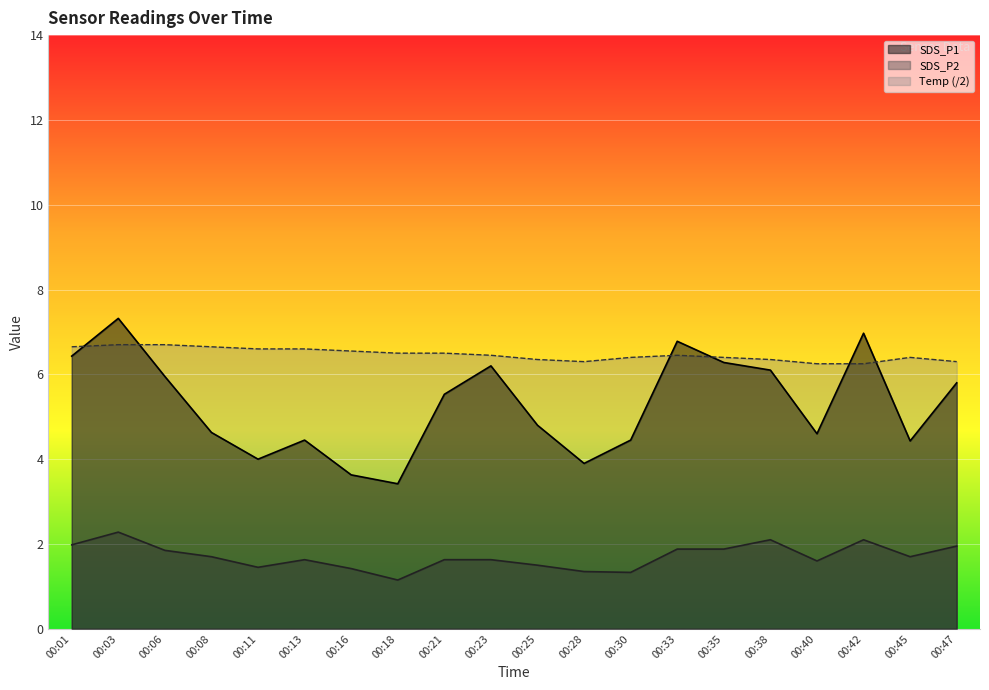

Where is the first local minimum for SDS_P1?

00:11